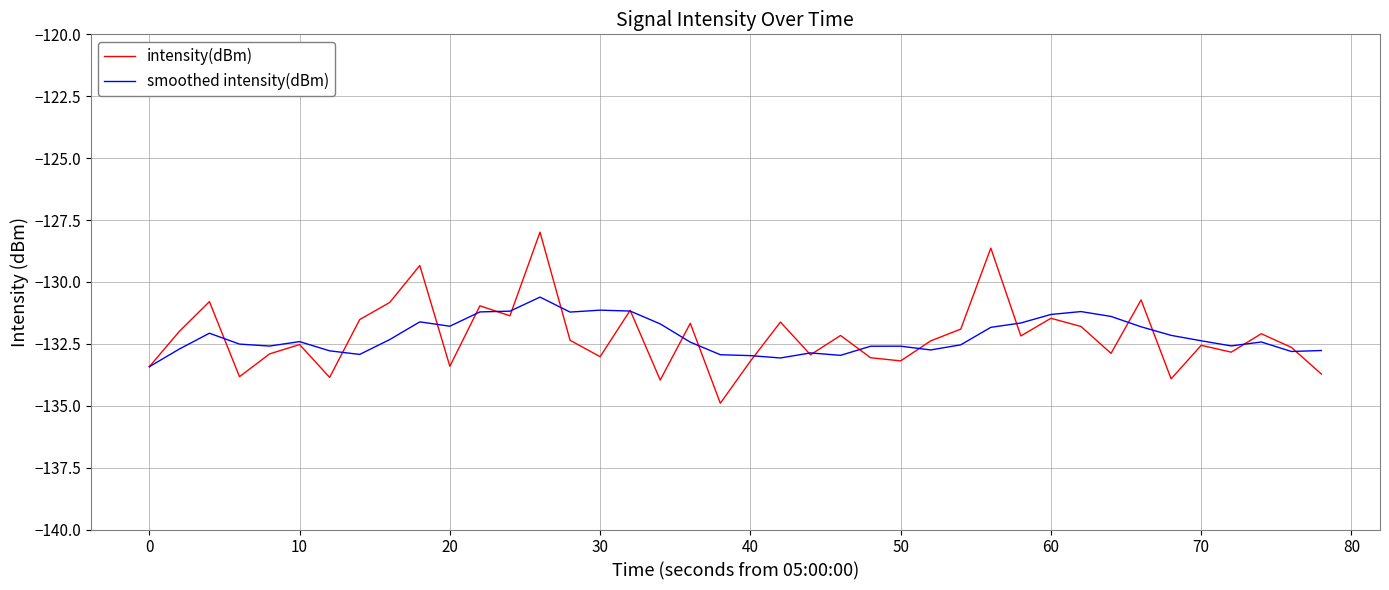

Which series has the largest range (max minus min)?

intensity(dBm)